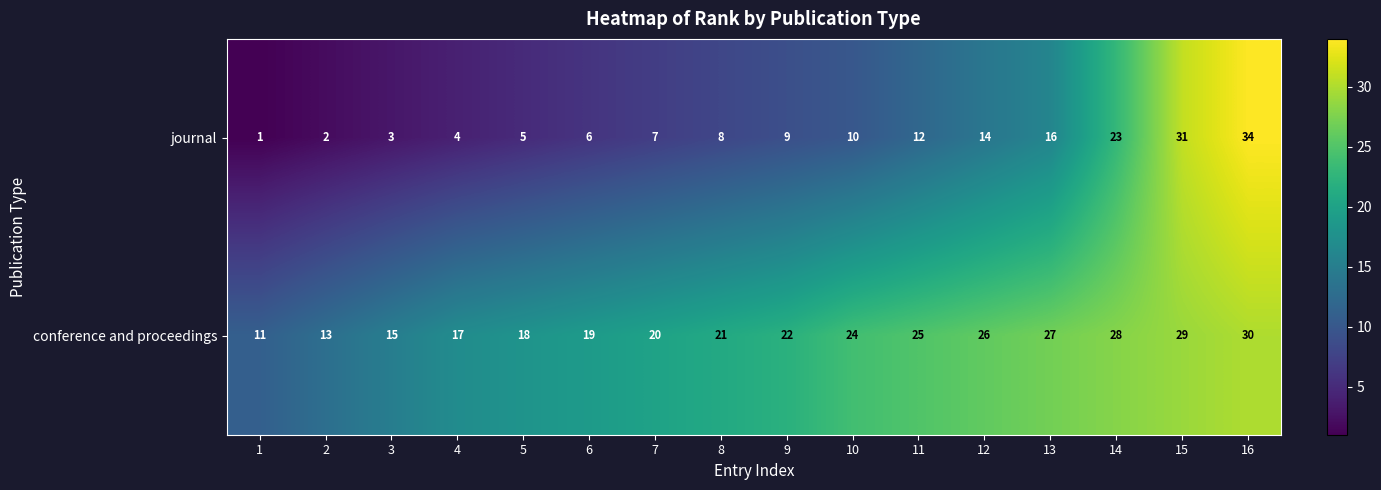

Is it true that journal equals 2 at 8?

False